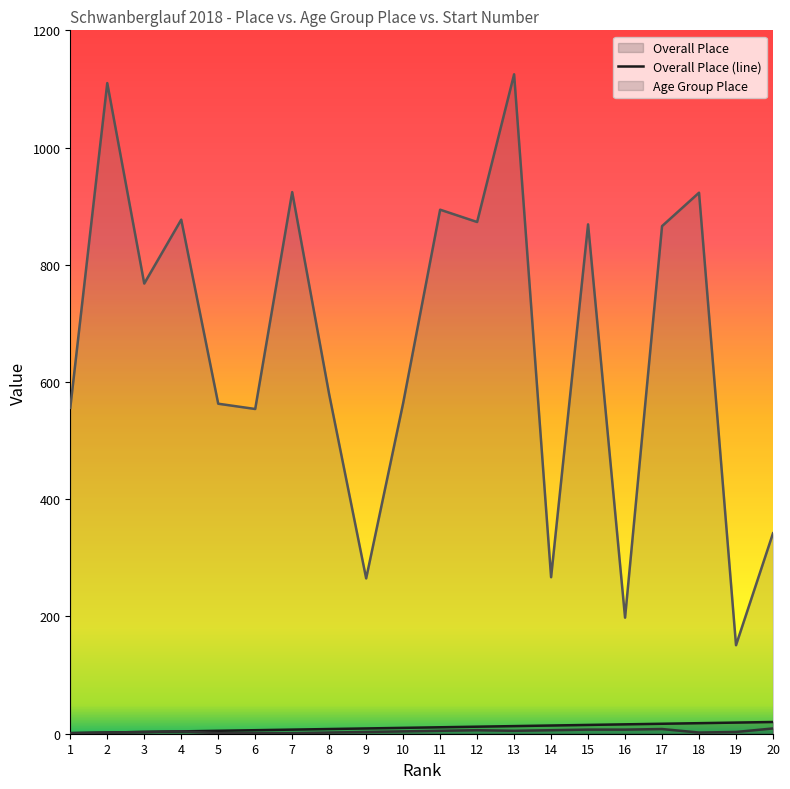

At which label is Start Number (line) closest to 638?

8